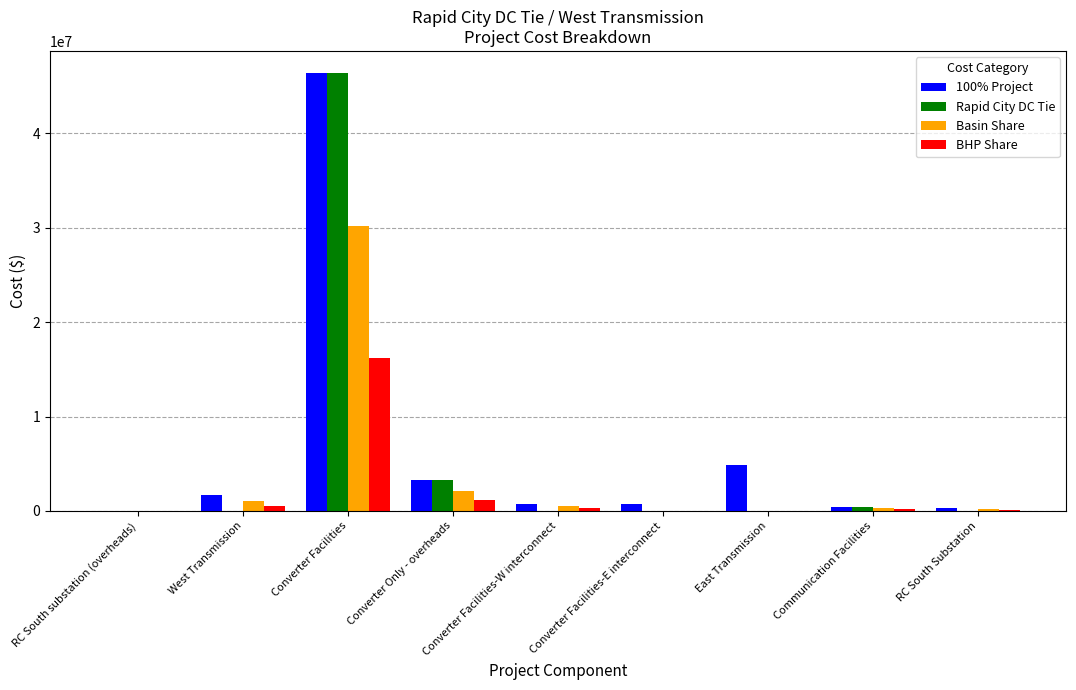

The Basin Share series shows 0.0 at East Transmission. True or false?

True